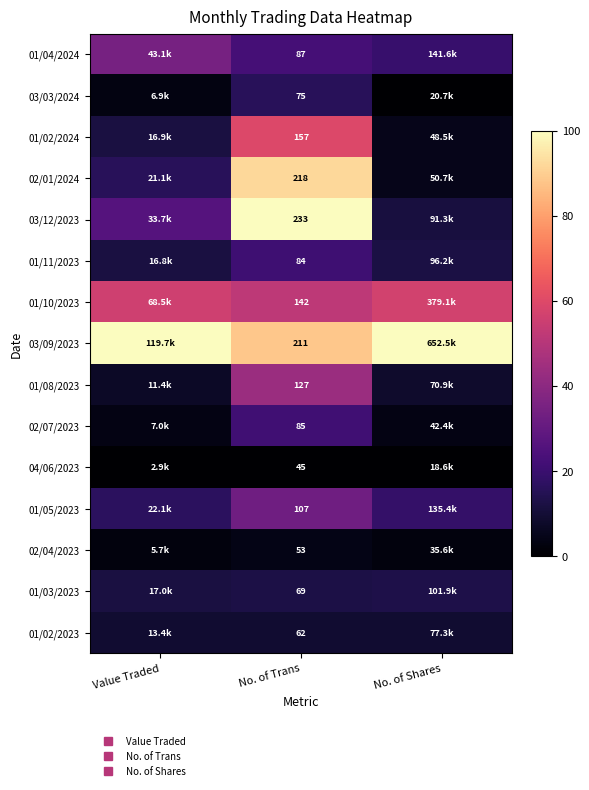

Which series has the largest total across all categories?

03/09/2023